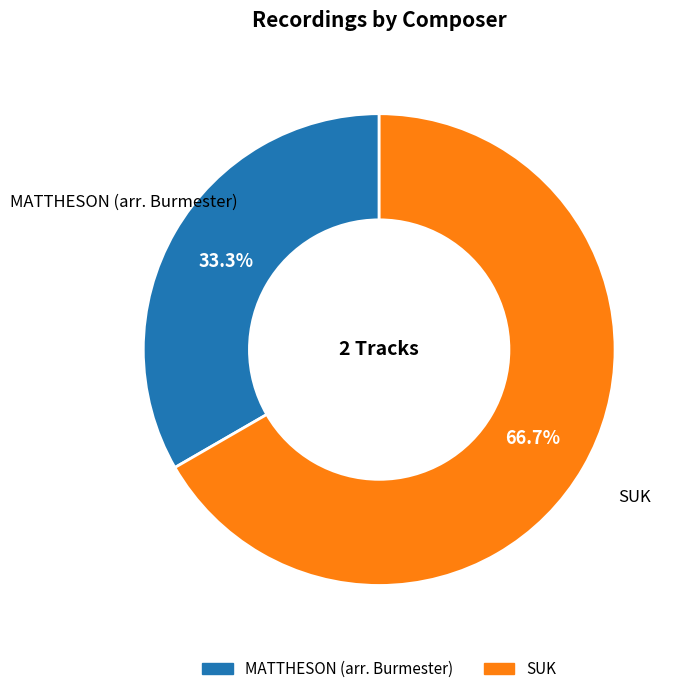

How many segments does this pie chart have?

2